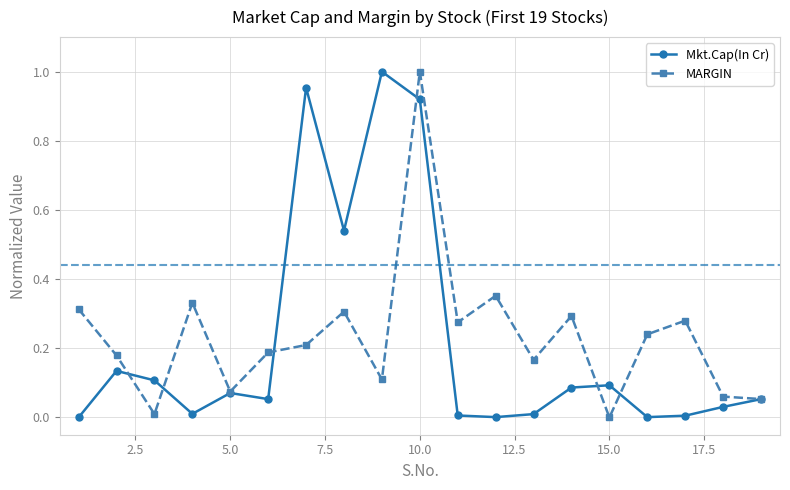

True or false: MARGIN has more than 1 interior local peaks.

True